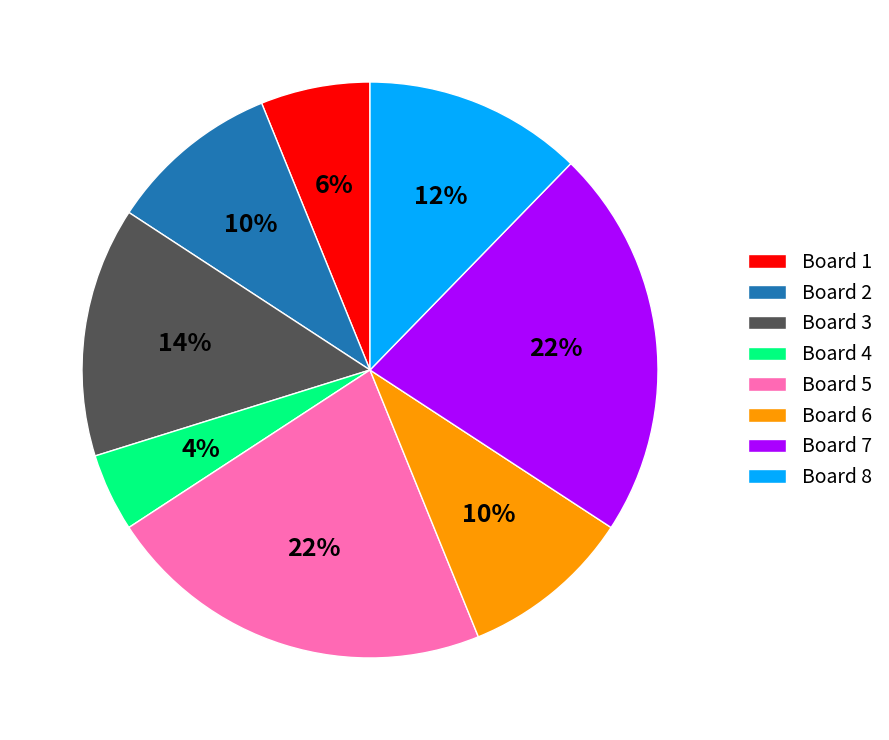

To the nearest percent, what is the difference between the Board 3 and Board 1 slice percentages?

8%